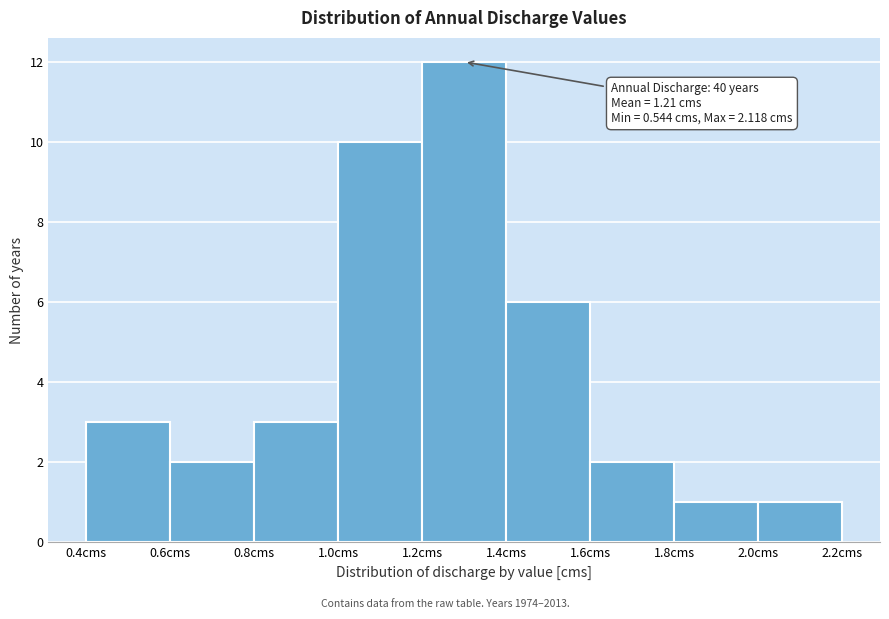

Over which range of the x-axis is the bar tallest?

1.2 to 1.4